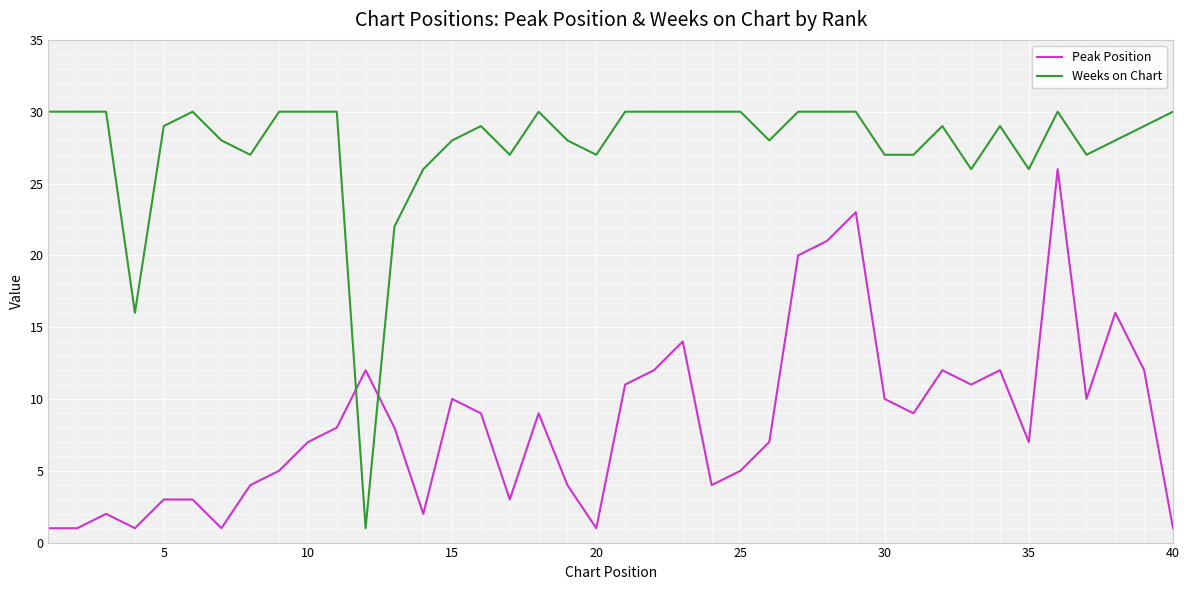

Which series has the widest spread of values?

Weeks on Chart